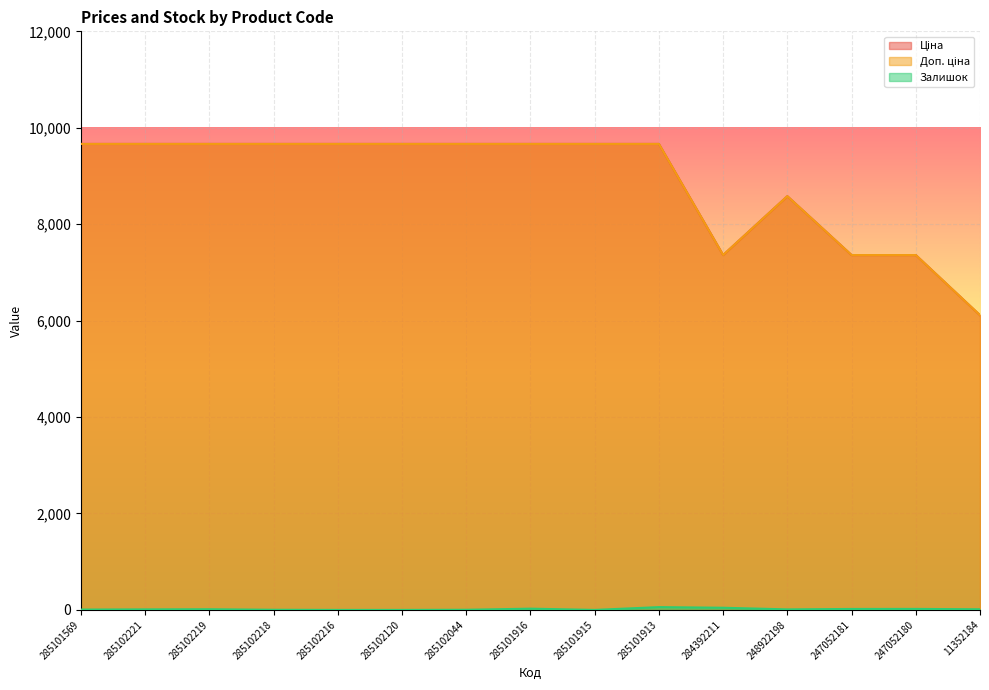

What is the label of the 11th point from the left?

284392211